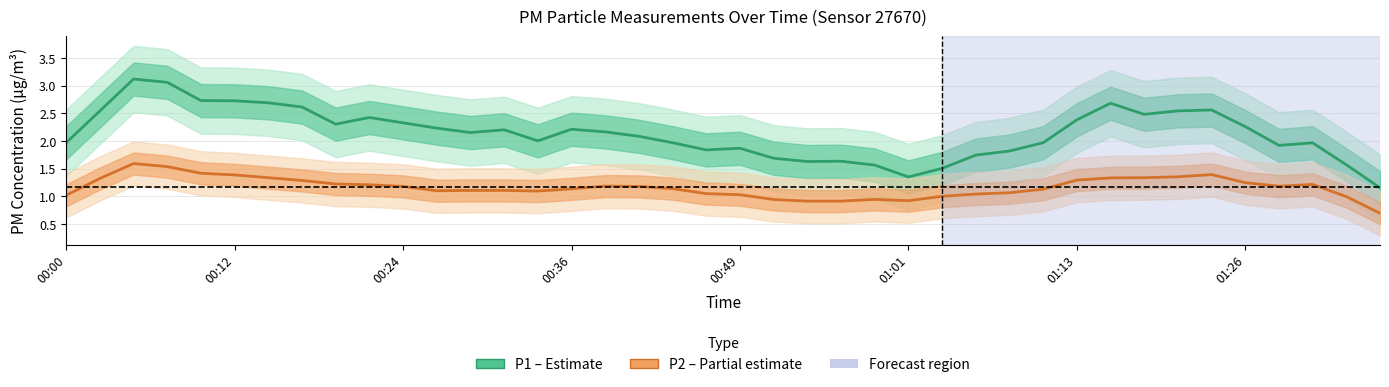

The P2 (PM2.5) series shows 2.0 at 01:26. True or false?

False